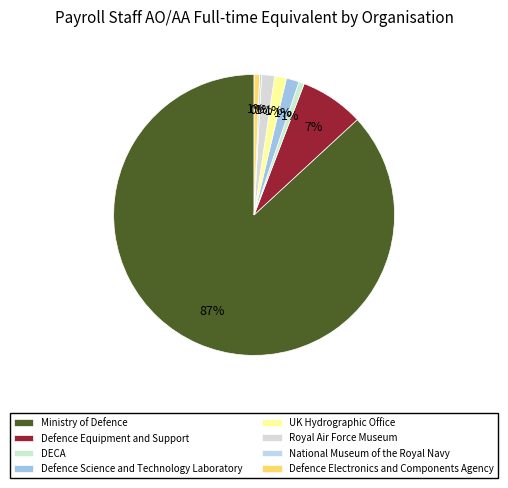

Between Defence Equipment and Support and UK Hydrographic Office, which is larger?

Defence Equipment and Support